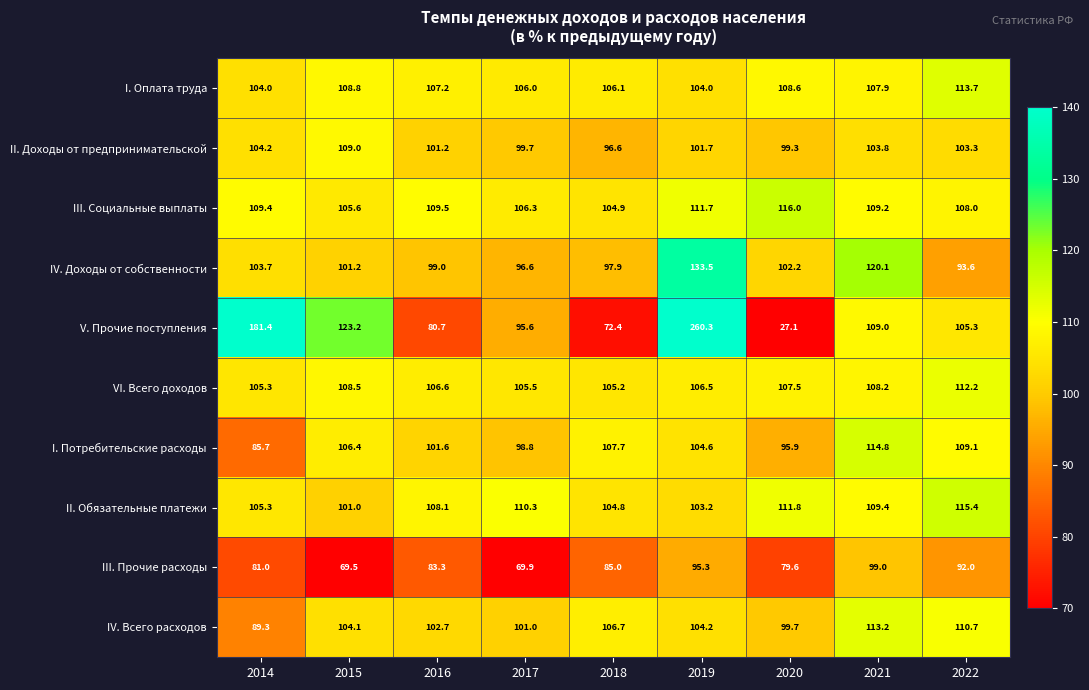

Count the number of data series in this chart.

10